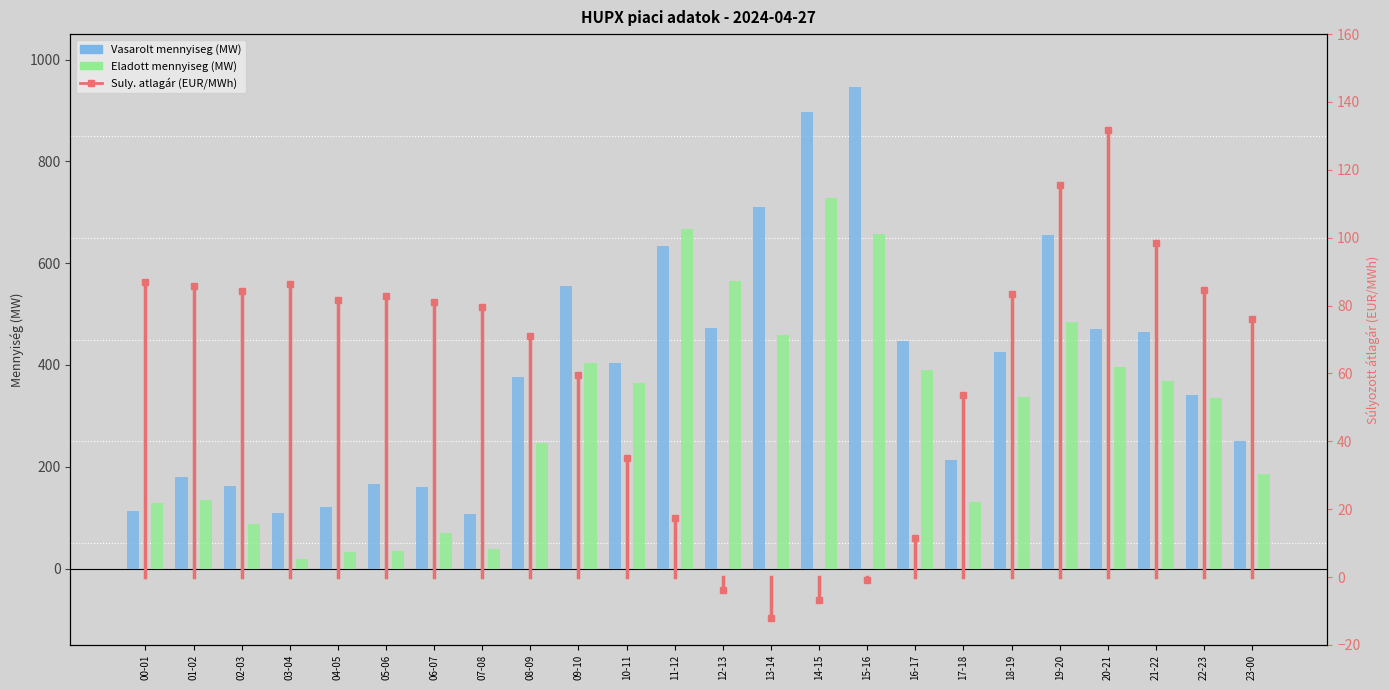

How many bars are there in each group?

2